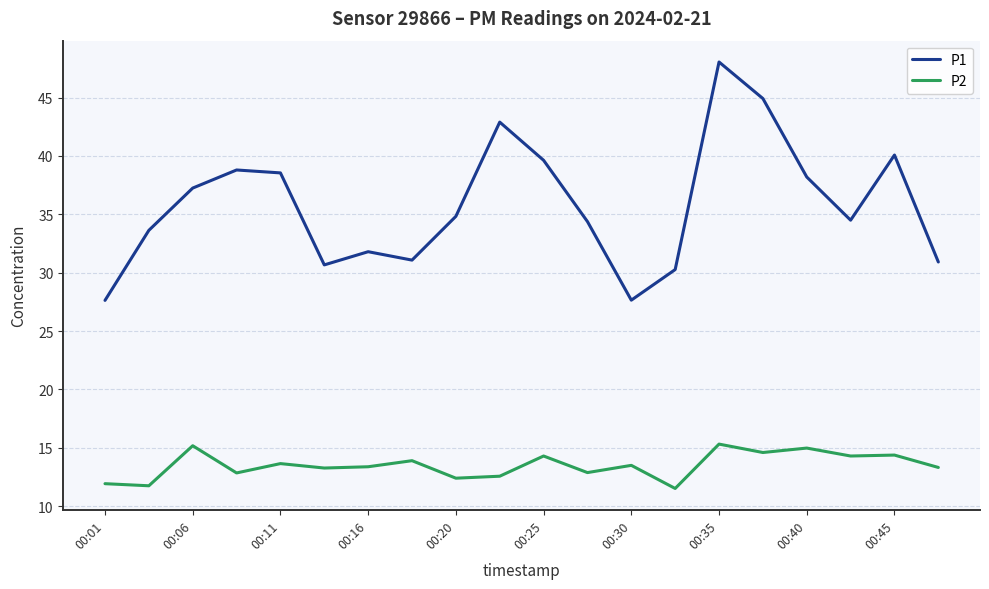

How many categories are shown in the chart?

20